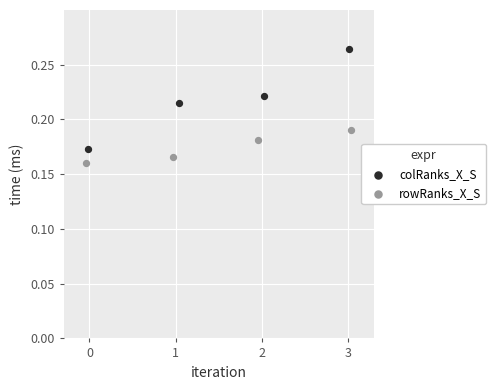

Which series contains the highest Y value?

colRanks_X_S